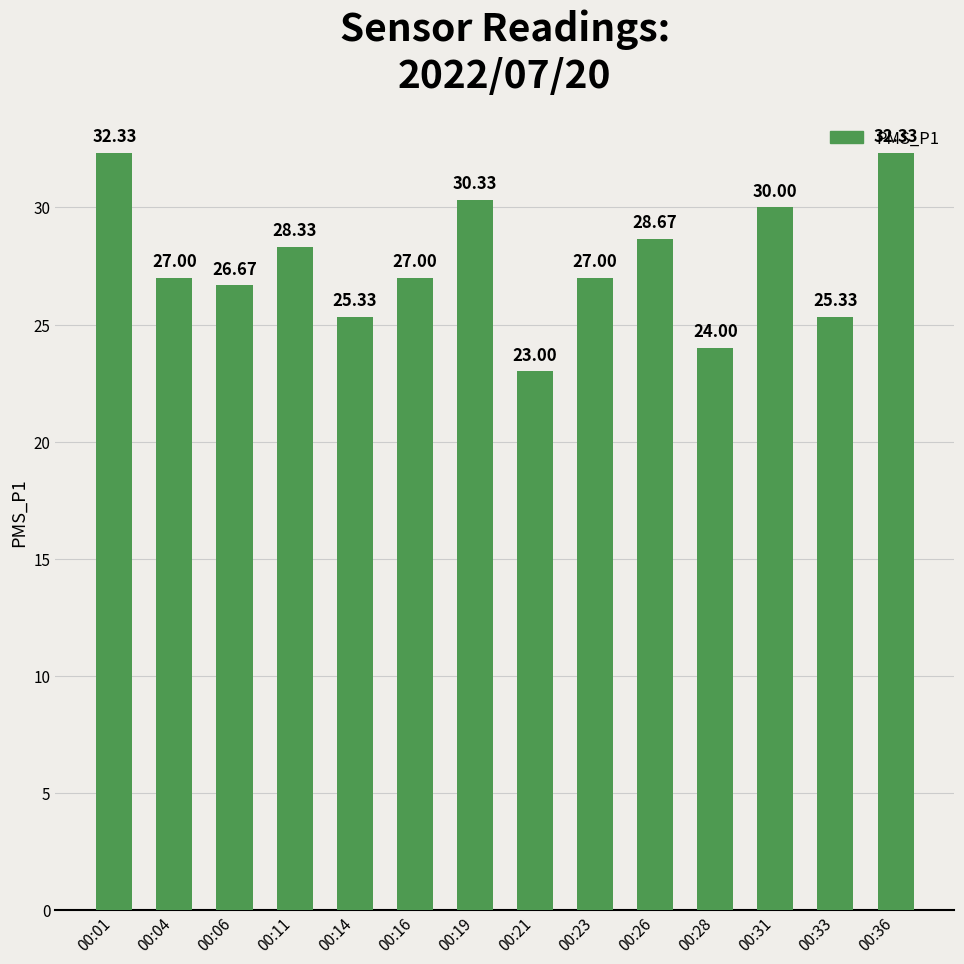

Reading left to right, transcribe all the data shown in this chart.

00:01=32.3	00:04=27.0	00:06=26.7	00:11=28.3	00:14=25.3	00:16=27.0	00:19=30.3	00:21=23.0	00:23=27.0	00:26=28.7	00:28=24.0	00:31=30.0	00:33=25.3	00:36=32.3